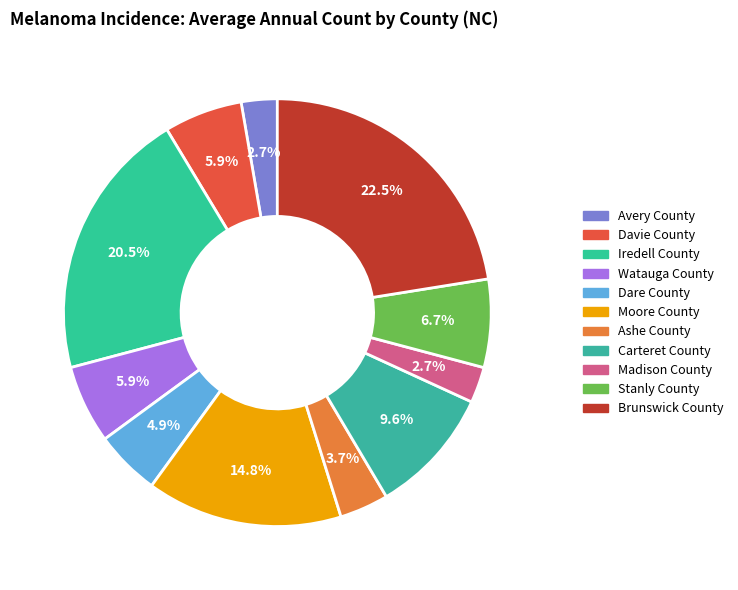

Count the number of slices in the pie.

11